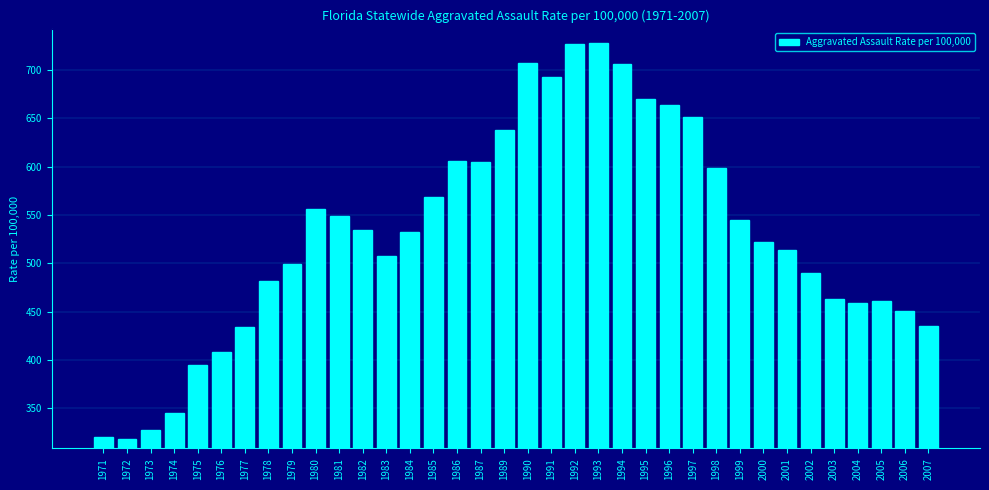

What is the smallest value displayed?

317.9